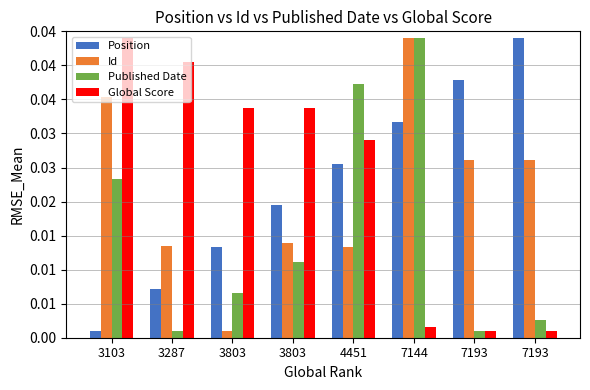

Does the chart contain any negative values?

No